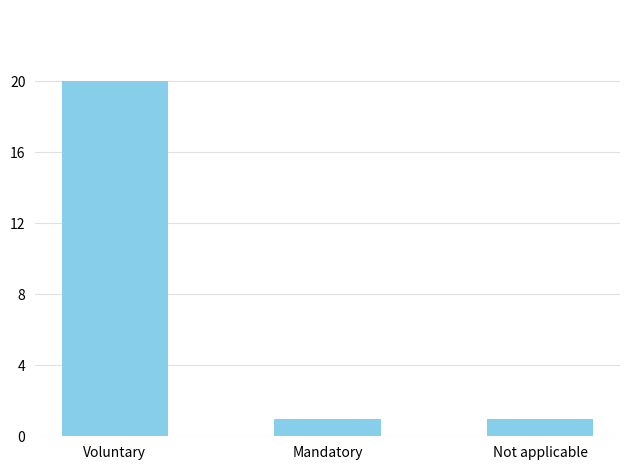

What position from the right is Voluntary?

3